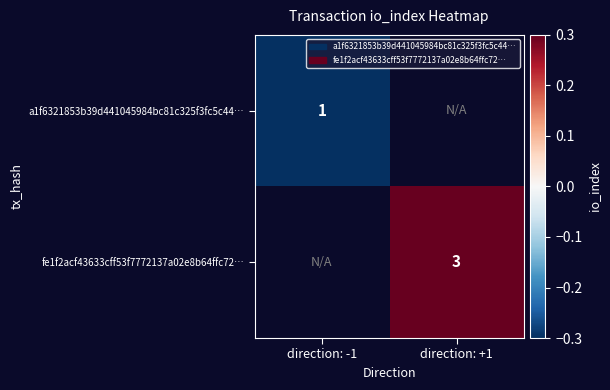

True or false: a1f6321853b39d441045984bc81c325f3fc5c44… has a value of 1.0 at direction: -1.

True